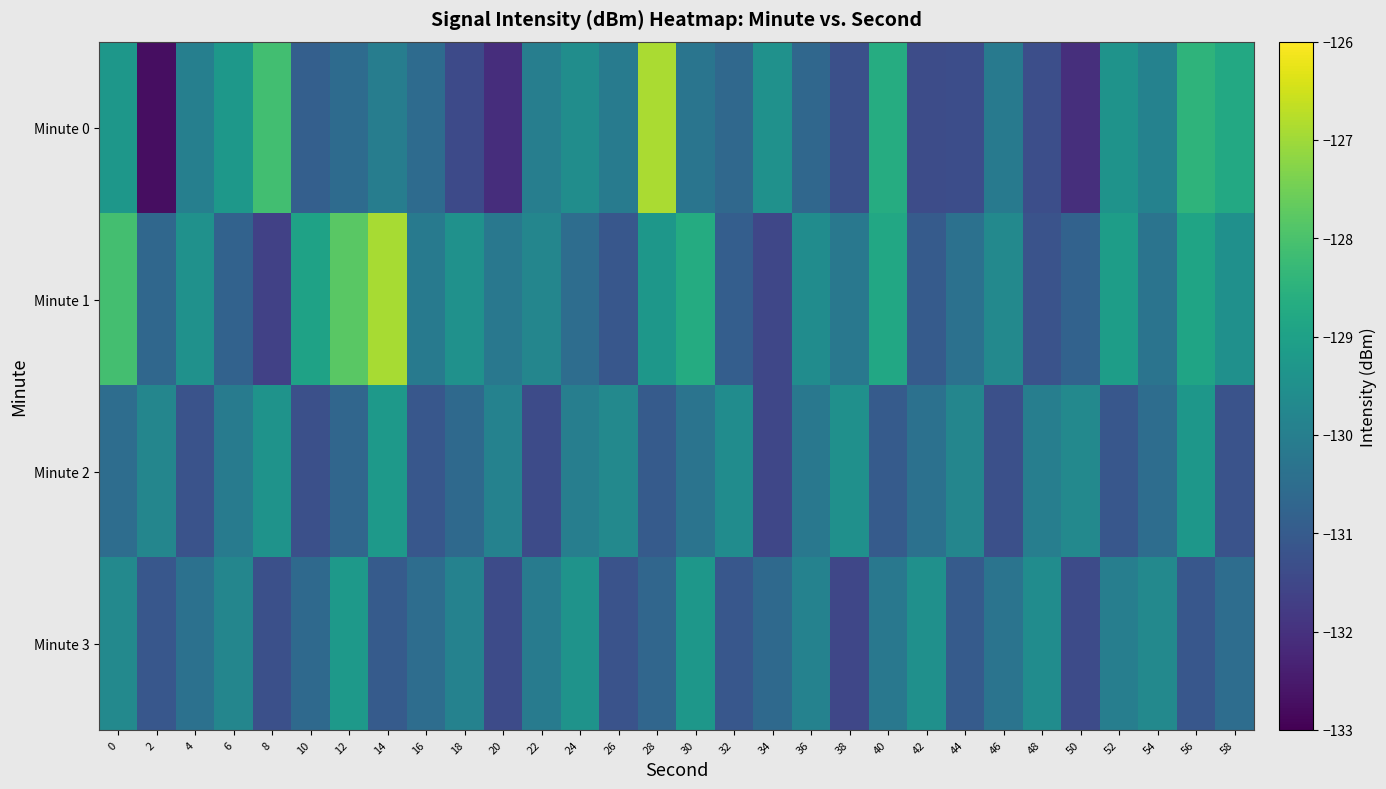

Which series has the largest range (max minus min)?

Minute 0